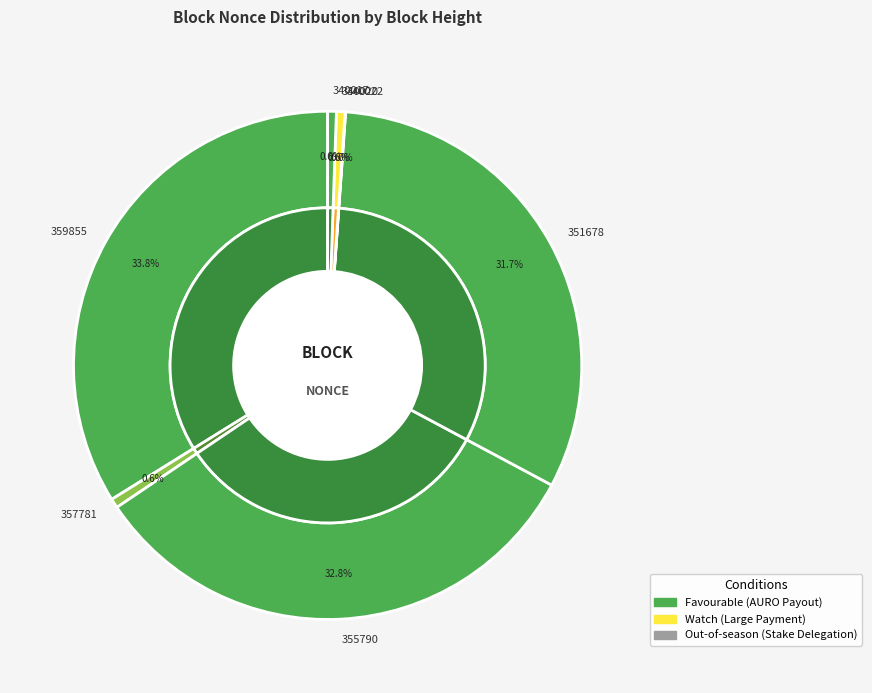

To the nearest percent, what is the average slice percentage?

14%